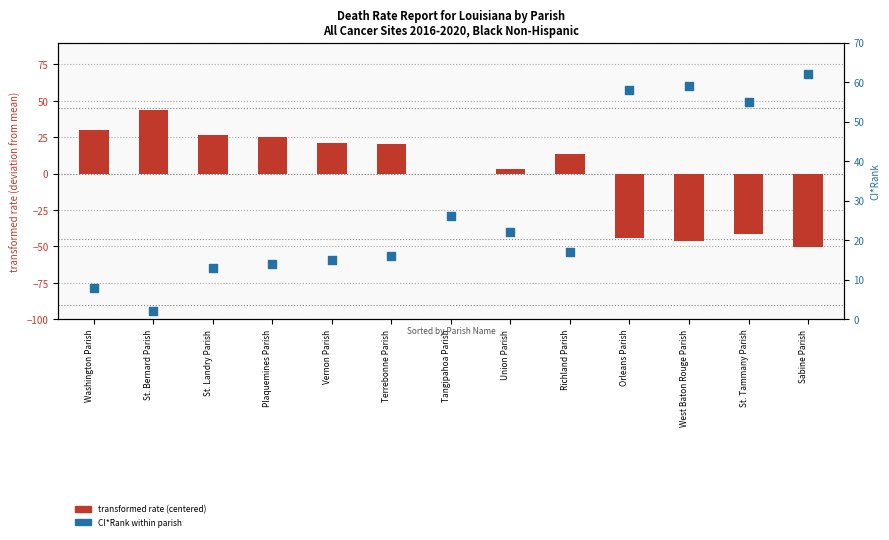

Which series contains the lowest Y value?

transformed rate (centered)